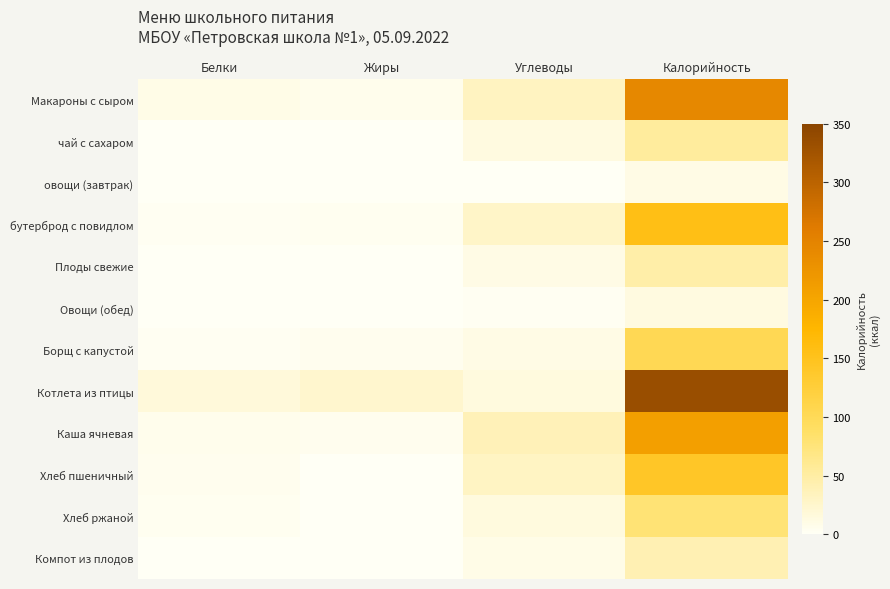

Reading left to right, transcribe all the data shown in this chart.

Макароны с сыром: Белки=9.2	Жиры=6.5	Углеводы=32.0	Калорийность=243.3
чай с сахаром: Белки=0.1	Жиры=0.0	Углеводы=13.5	Калорийность=54.0
овощи (завтрак): Белки=0.7	Жиры=0.1	Углеводы=1.3	Калорийность=10.4
бутерброд с повидлом: Белки=2.4	Жиры=3.9	Углеводы=27.8	Калорийность=156.0
Плоды свежие: Белки=0.4	Жиры=0.4	Углеводы=9.8	Калорийность=47.0
Овощи (обед): Белки=0.8	Жиры=0.2	Углеводы=1.7	Калорийность=13.0
Борщ с капустой: Белки=1.8	Жиры=4.9	Углеводы=10.9	Калорийность=103.8
Котлета из птицы: Белки=16.6	Жиры=23.4	Углеводы=14.8	Калорийность=334.7
Каша ячневая: Белки=5.7	Жиры=4.3	Углеводы=37.0	Калорийность=208.5
Хлеб пшеничный: Белки=4.6	Жиры=0.4	Углеводы=30.1	Калорийность=142.1
Хлеб ржаной: Белки=3.0	Жиры=0.5	Углеводы=15.0	Калорийность=78.3
Компот из плодов: Белки=0.1	Жиры=0.1	Углеводы=9.5	Калорийность=40.7